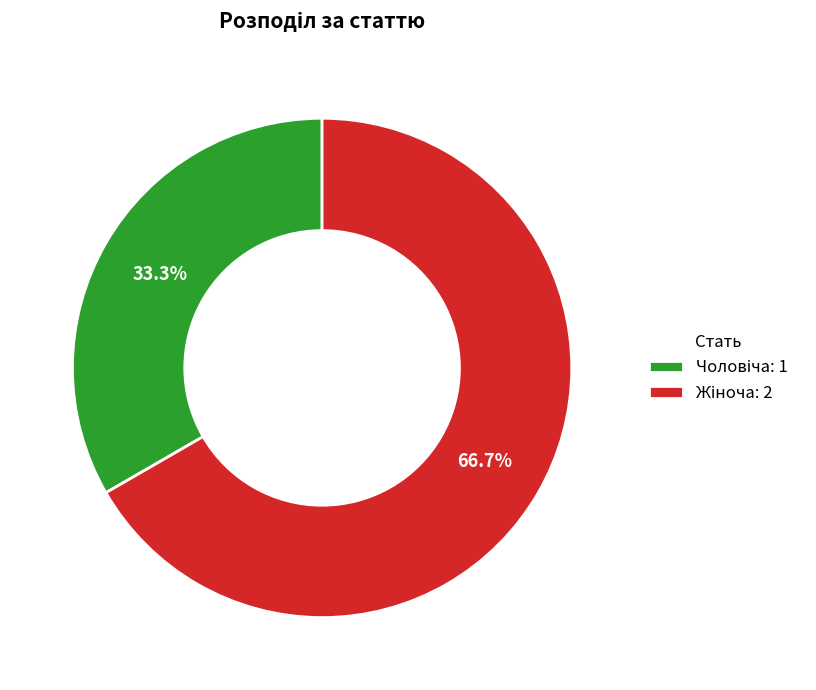

To the nearest percent, what is the difference between the largest and smallest slice percentages?

33%